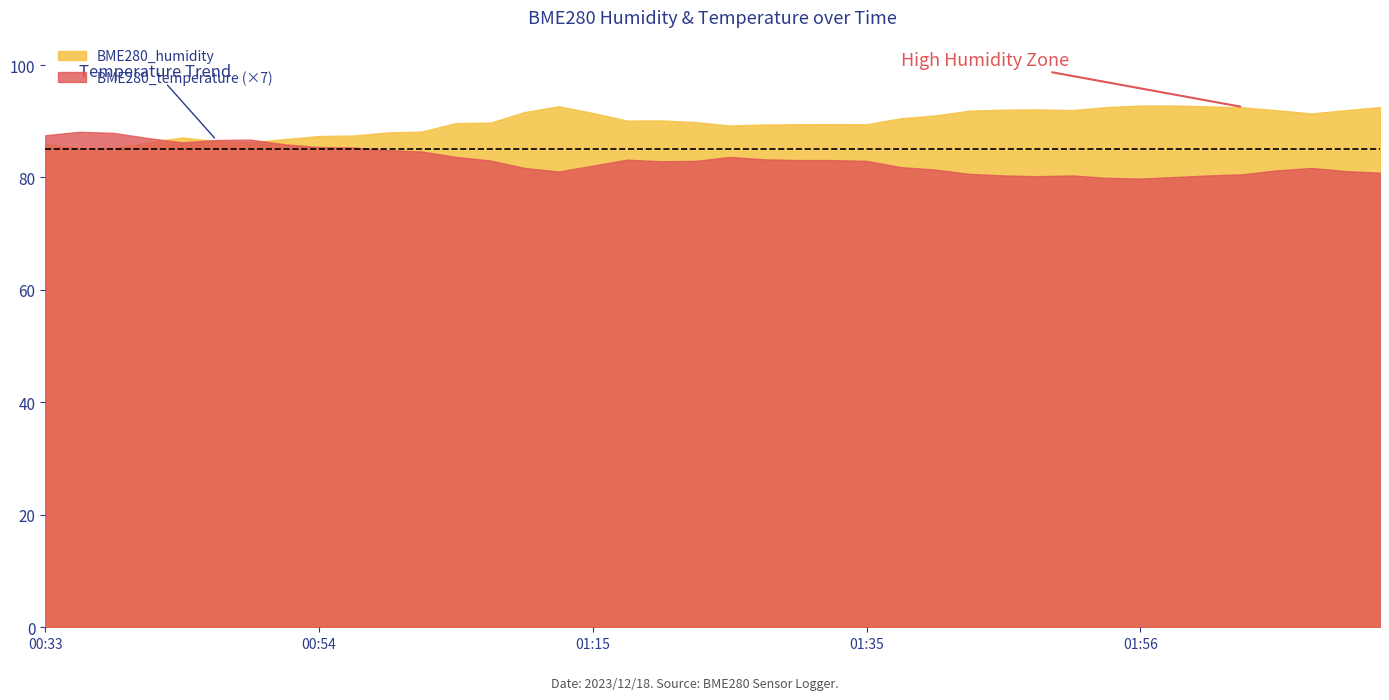

What is the difference between the maximum and minimum values in the BME280_humidity series?

7.6